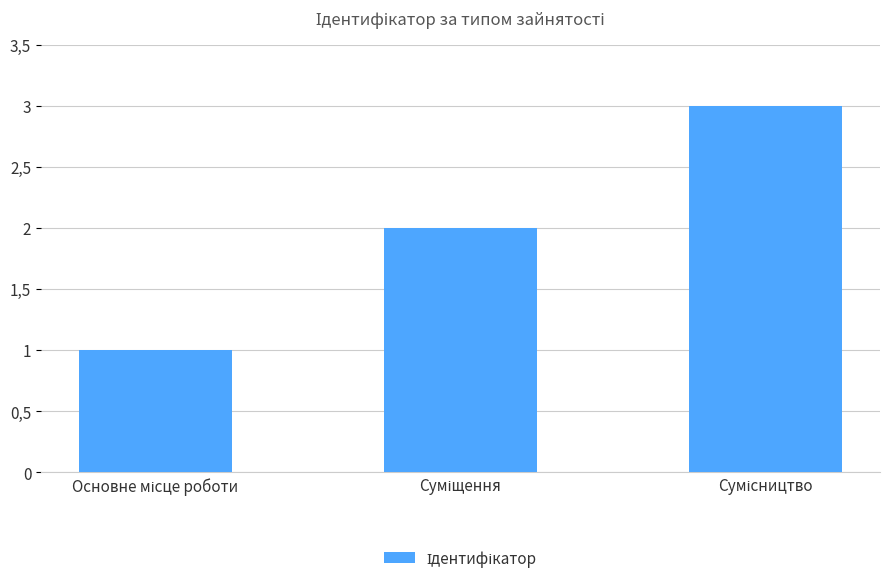

What is the sum of all values?

6